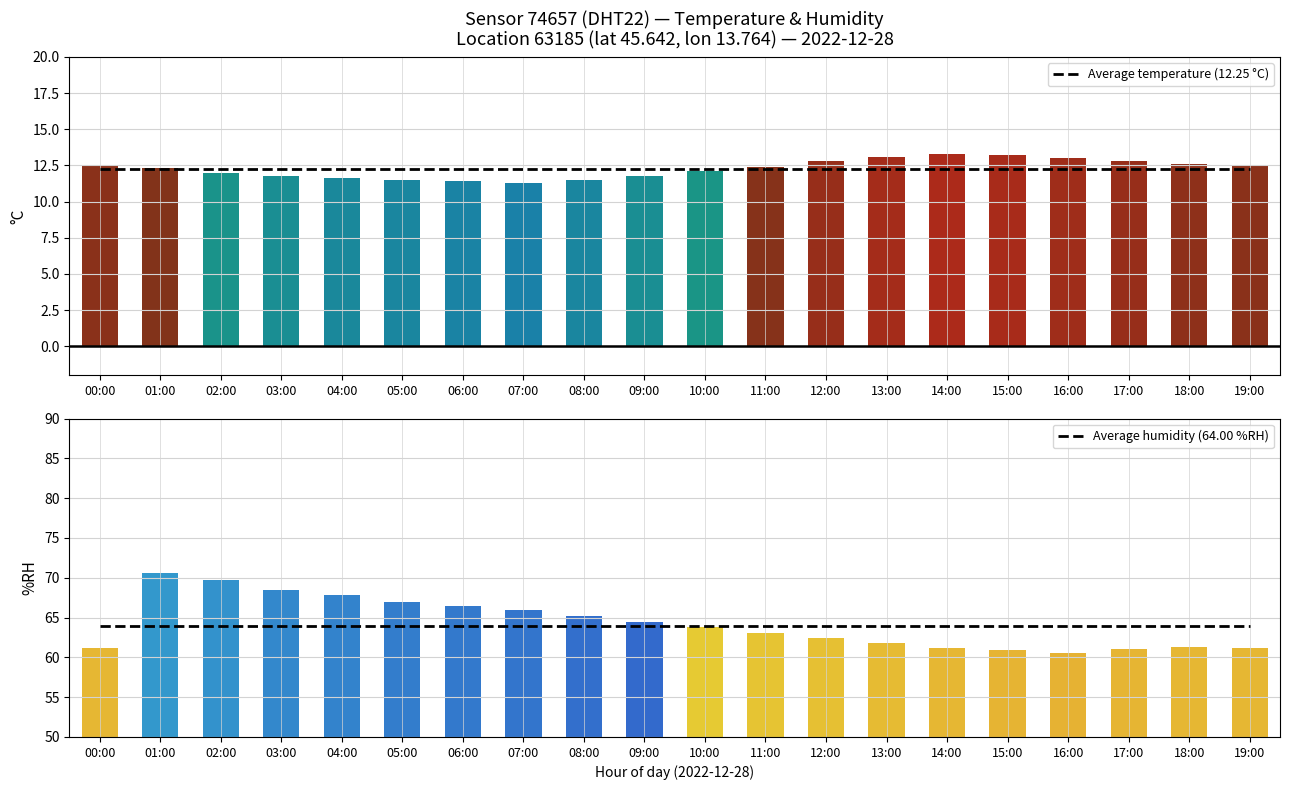

What is the sum of all Average temperature values?

245.0